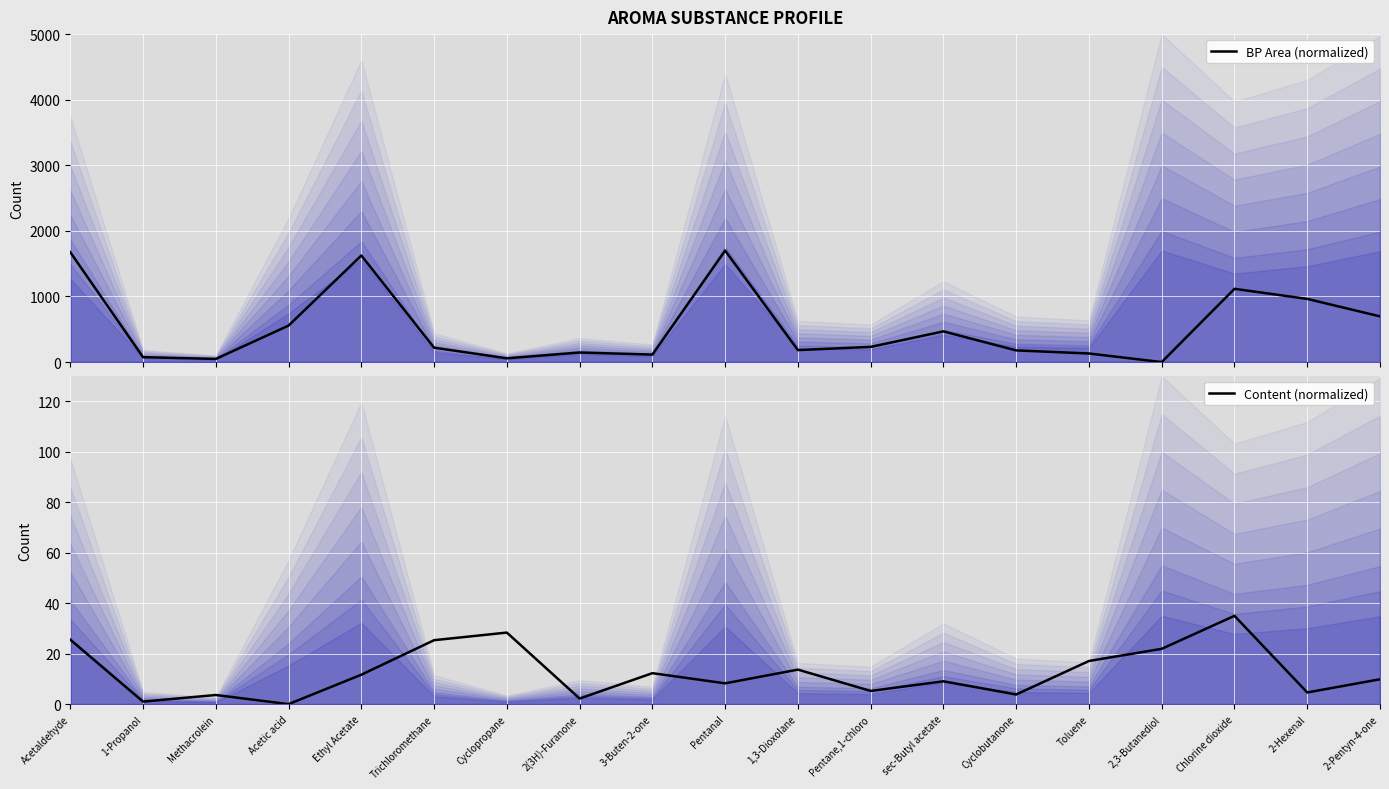

In Content (normalized), how many points are higher than both neighbors (excluding endpoints)?

6